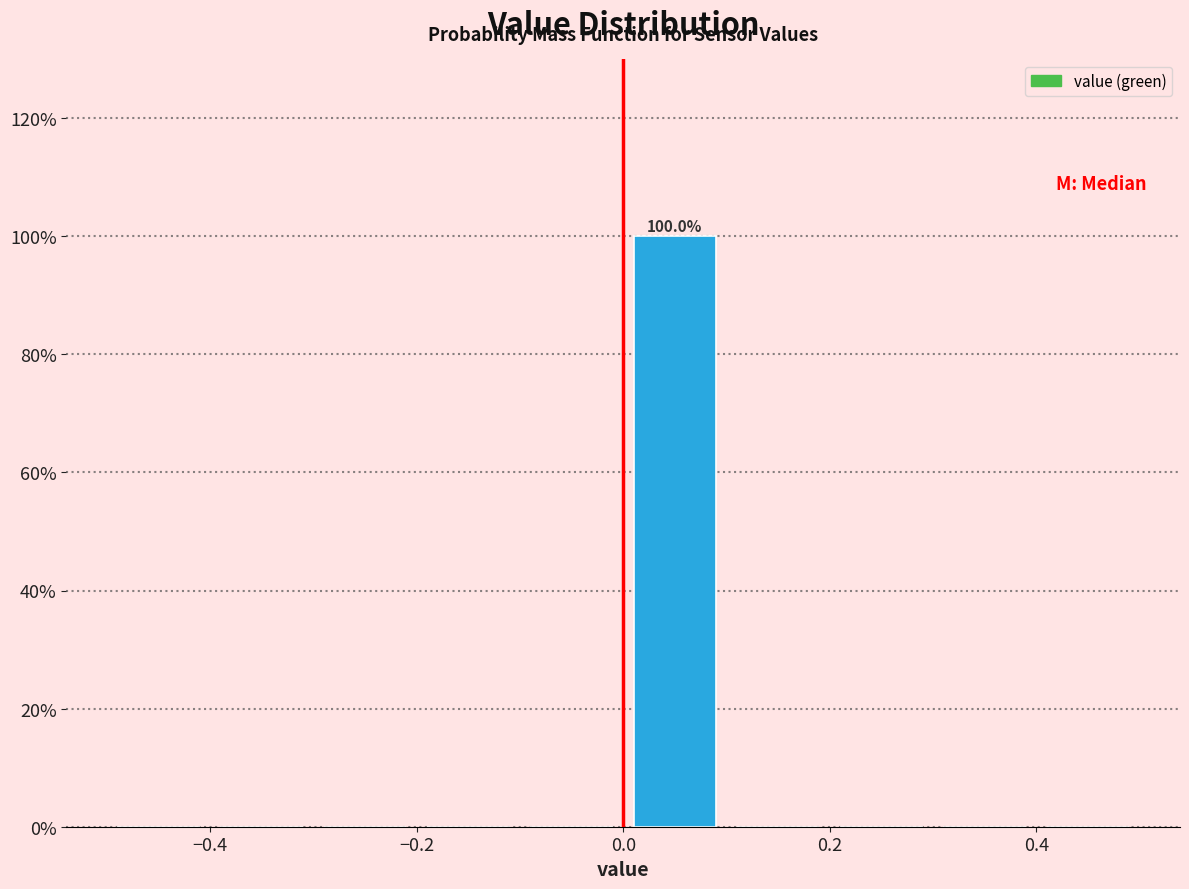

Which range on the x-axis has the tallest bar?

0.0 to 0.1